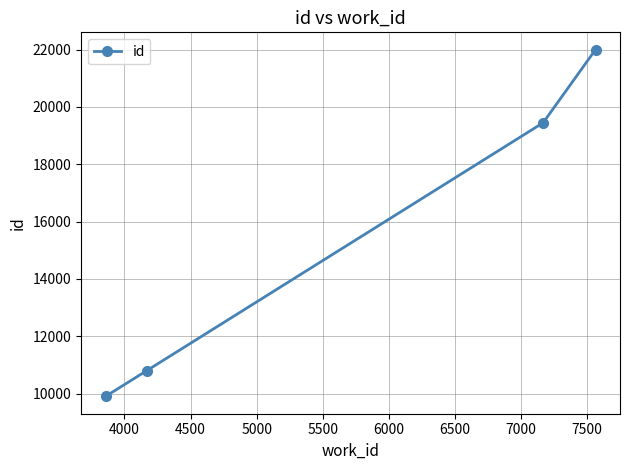

What is the difference between the maximum and minimum values?

12088